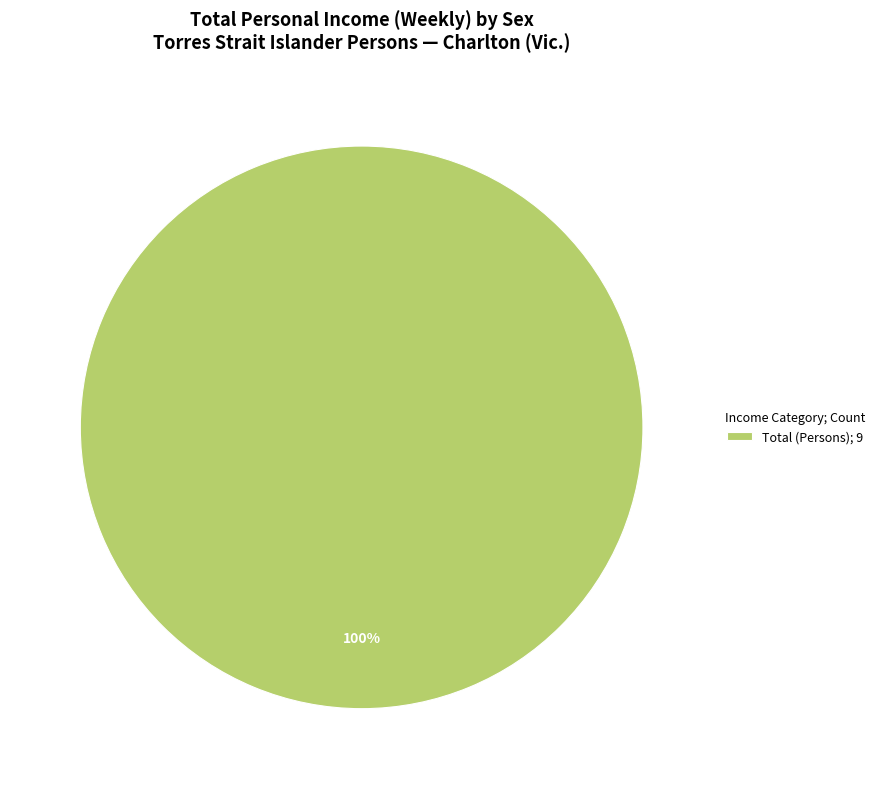

Rank the categories by value from highest to lowest.

Total (Persons); 9